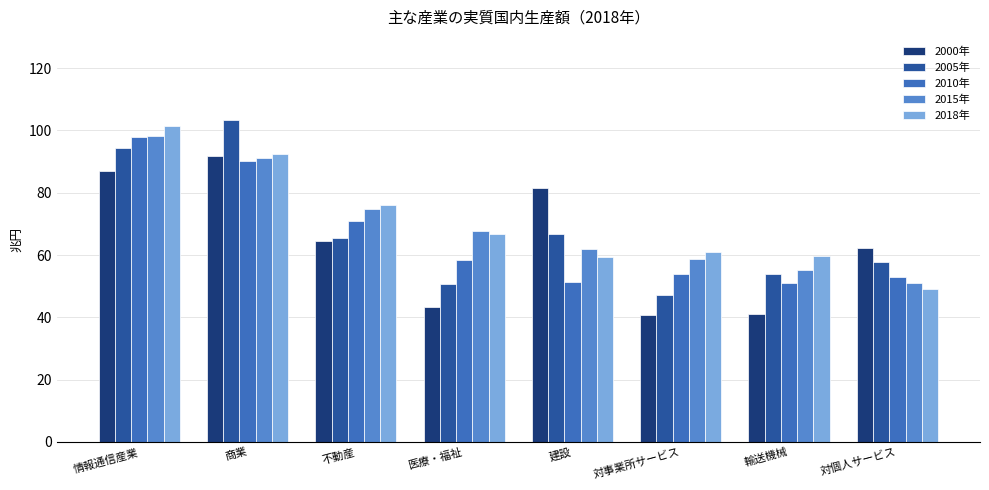

Is the value of 2018年 at 医療・福祉 greater than the value of 2000年 at 建設?

No